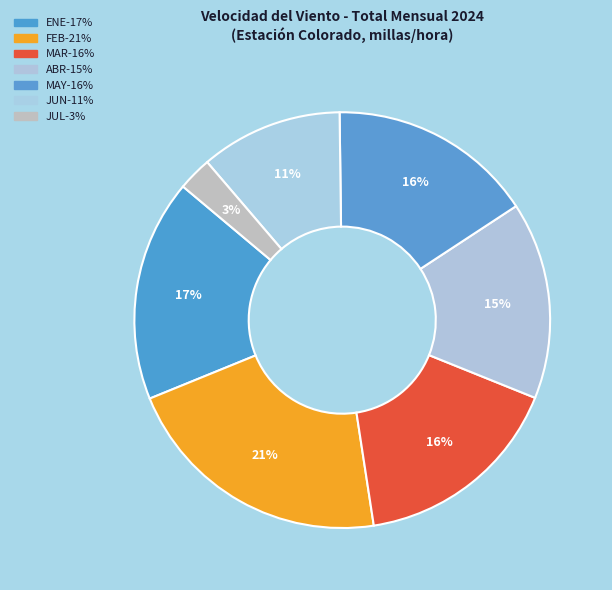

Is it true that JUL is 1% of the pie?

False